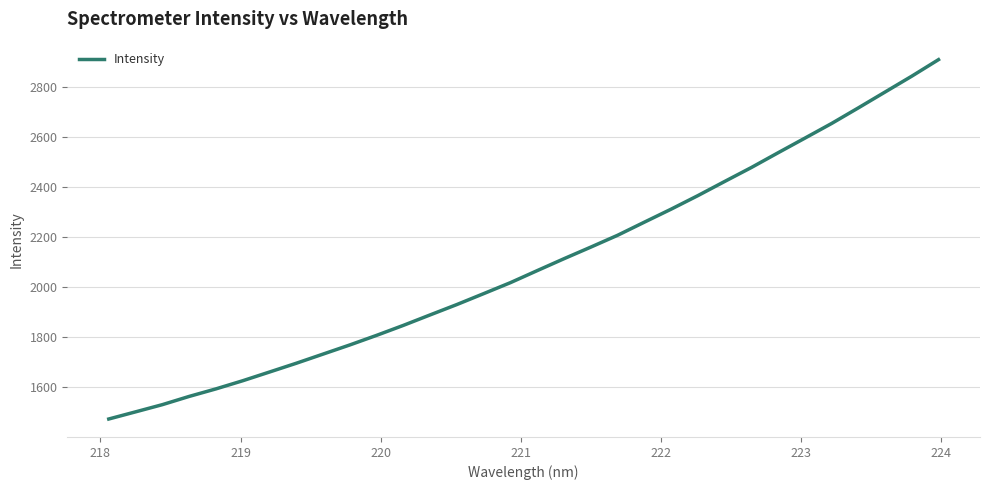

How many values exceed 2066?

16